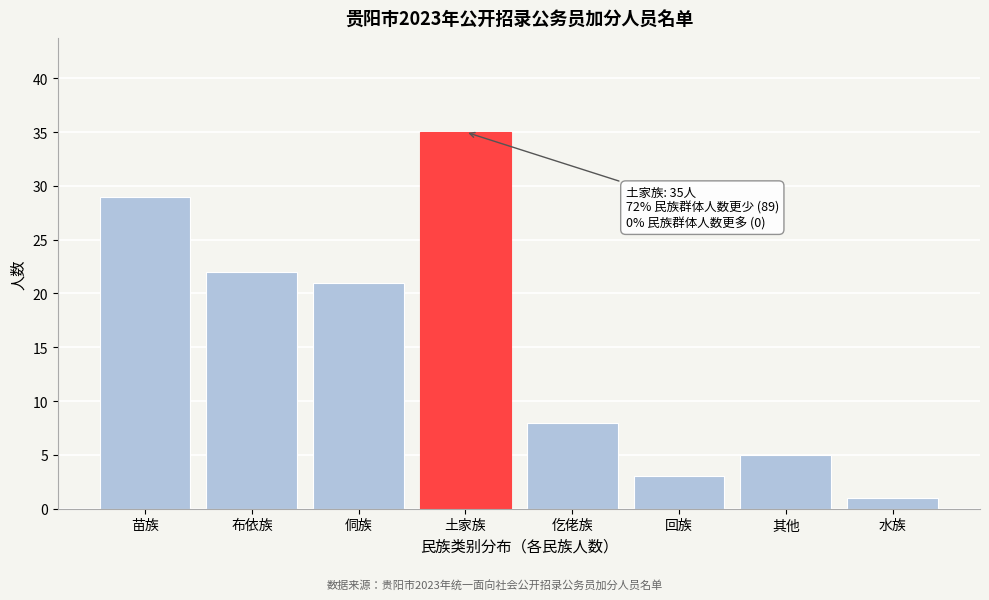

Reading left to right, extract all data points from this chart.

苗族=29	布依族=22	侗族=21	土家族=35	仡佬族=8	回族=3	其他=5	水族=1